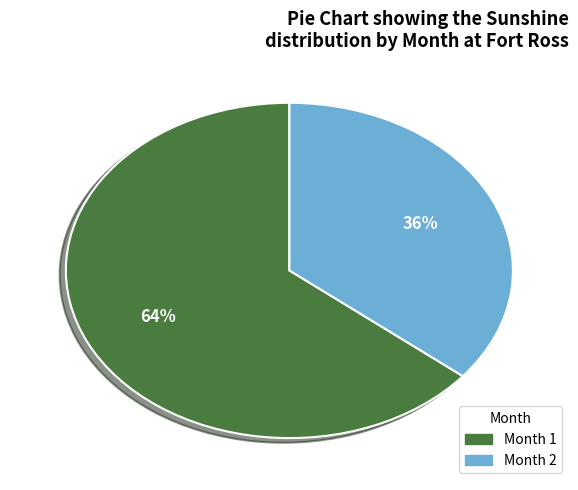

Which has a higher value, Month 2 or Month 1?

Month 1